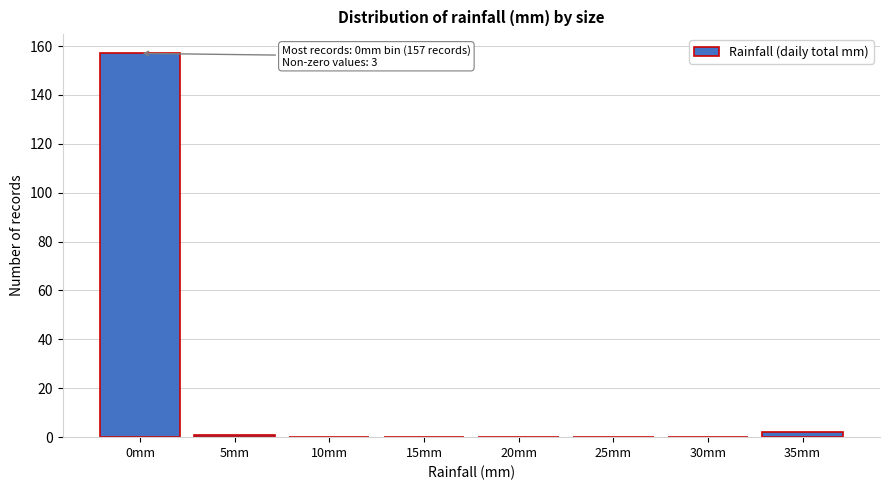

Reading left to right, what are all the values shown in this chart?

0mm=157	5mm=1	10mm=0	15mm=0	20mm=0	25mm=0	30mm=0	35mm=2